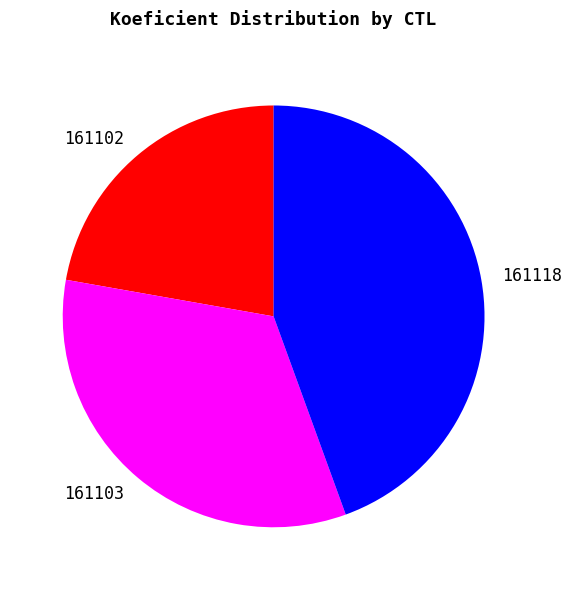

Combined, do 161102 and 161118 account for over 50%?

Yes